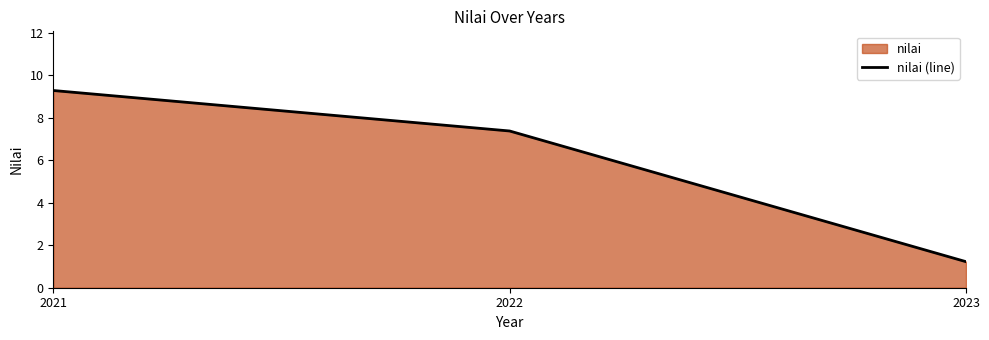

Which category has the lowest value across all series?

2023